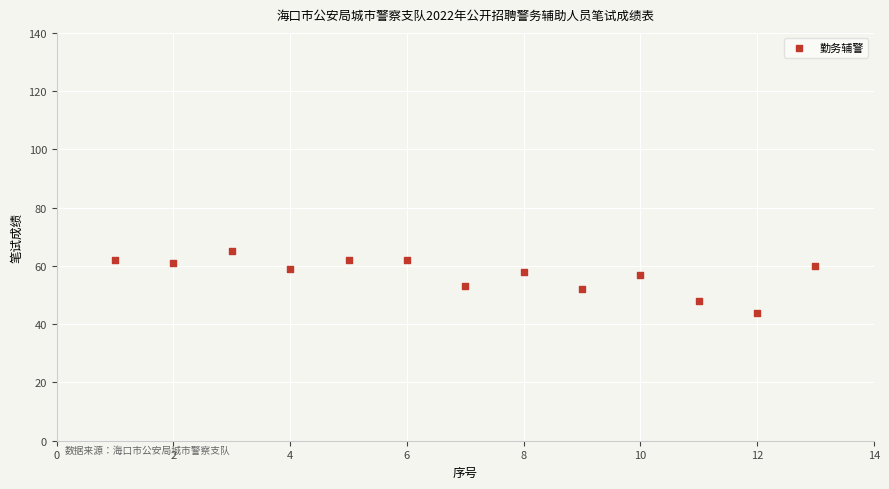

What is the range of Y values (max minus min)?

21